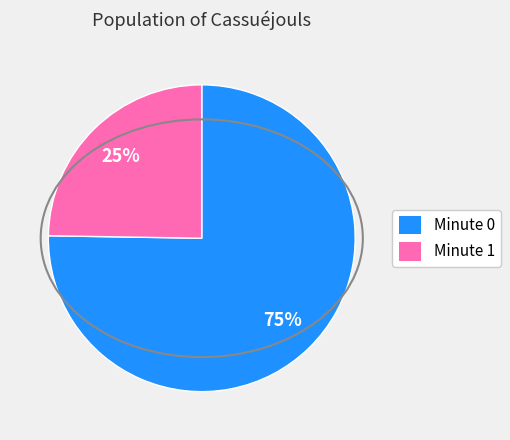

True or false: Minute 1 accounts for 16% of the total.

False